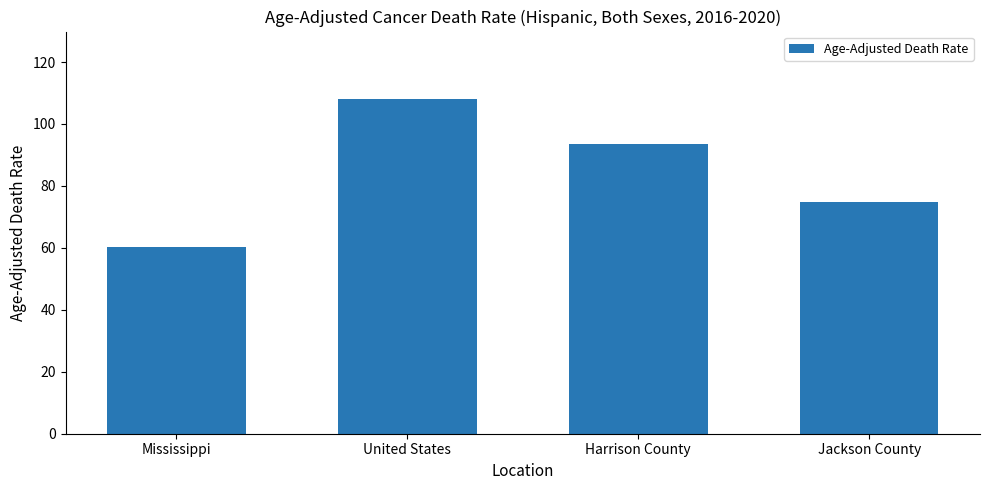

Rank the categories by value from lowest to highest.

Mississippi, Jackson County, Harrison County, United States